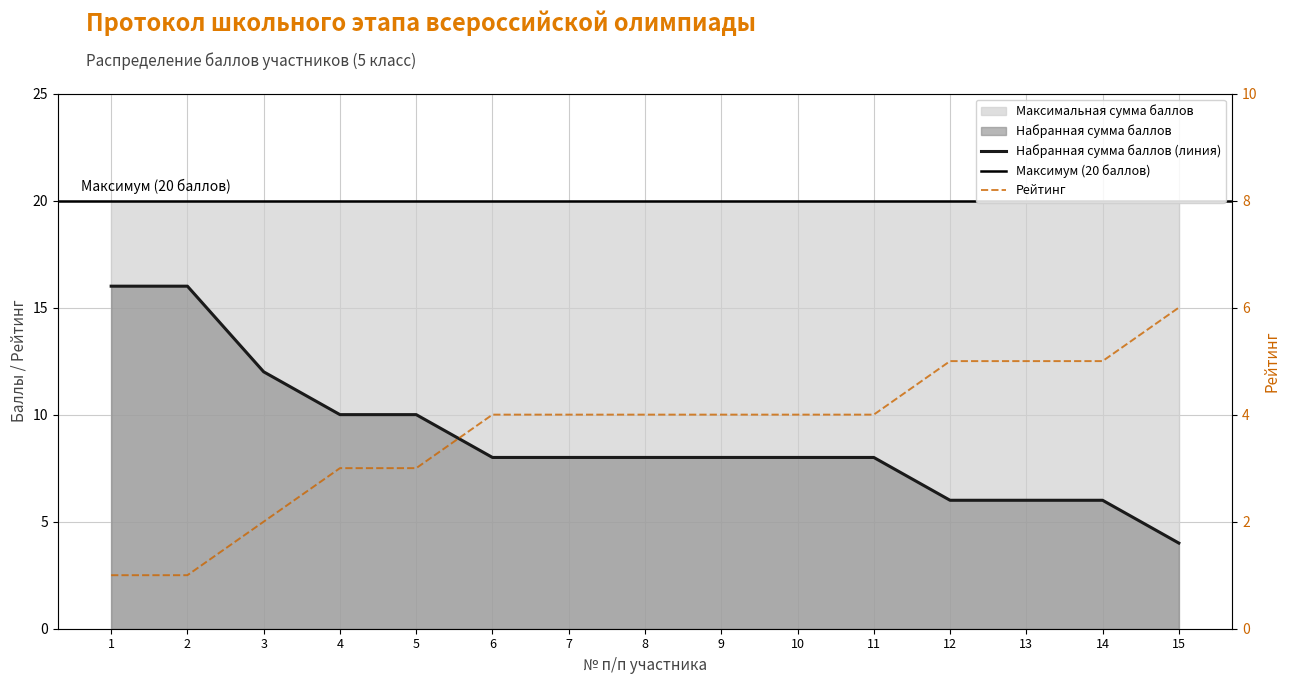

Which category has the lowest value across all series?

1